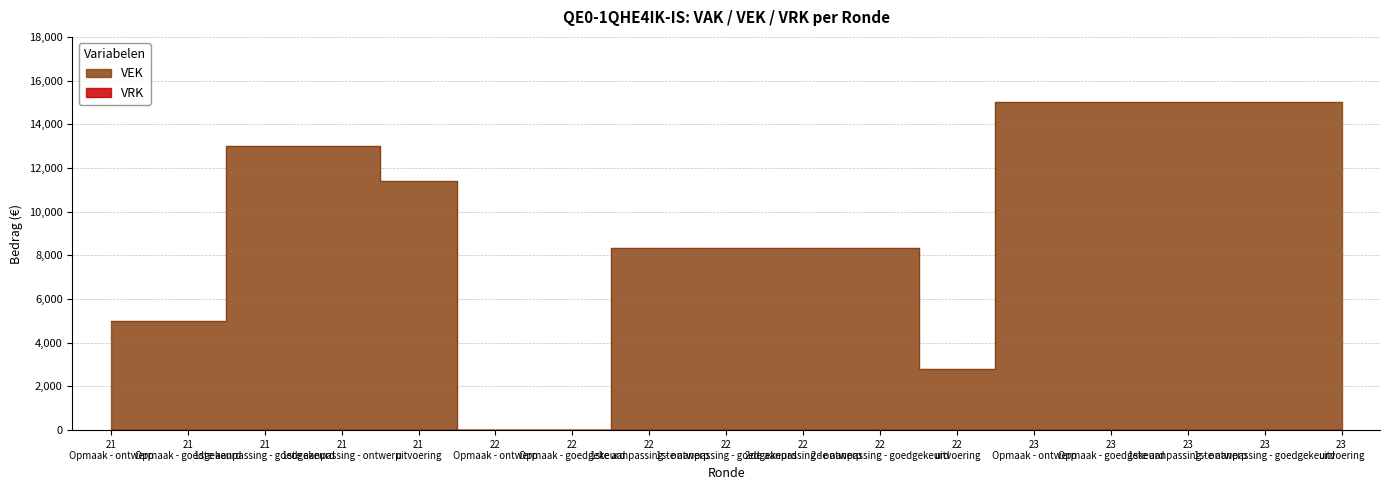

What is the label of the 13th point from the left?

23 Opmaak - ontwerp